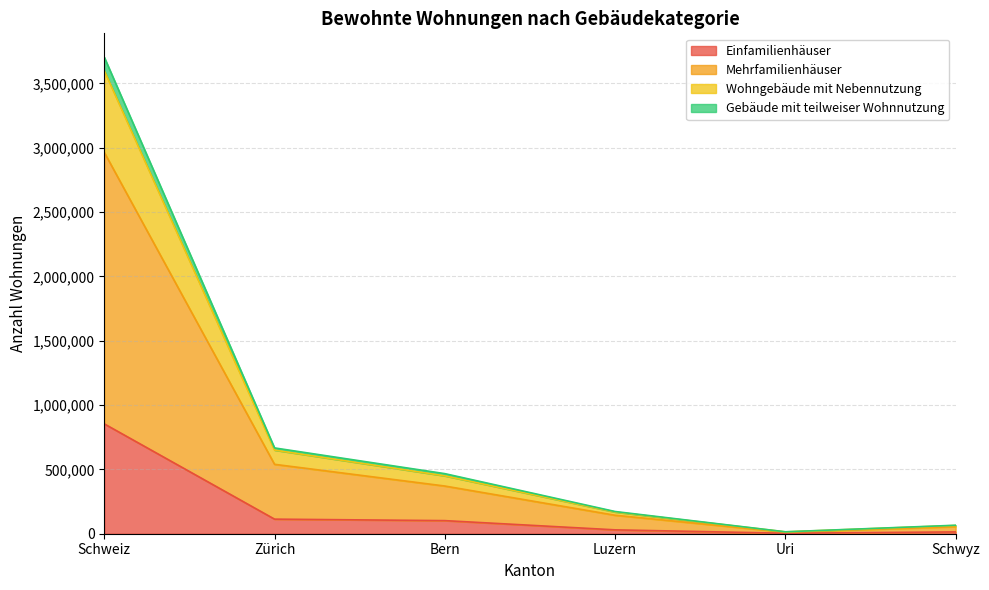

What is the total value across all series at Schweiz?

3703419